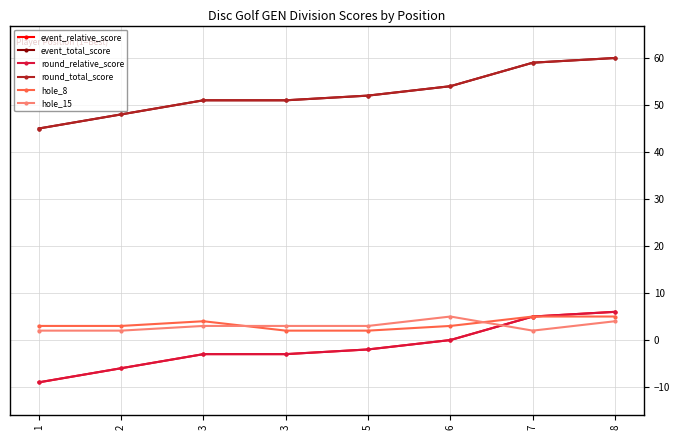

Is this an area chart (filled region under the line)?

No